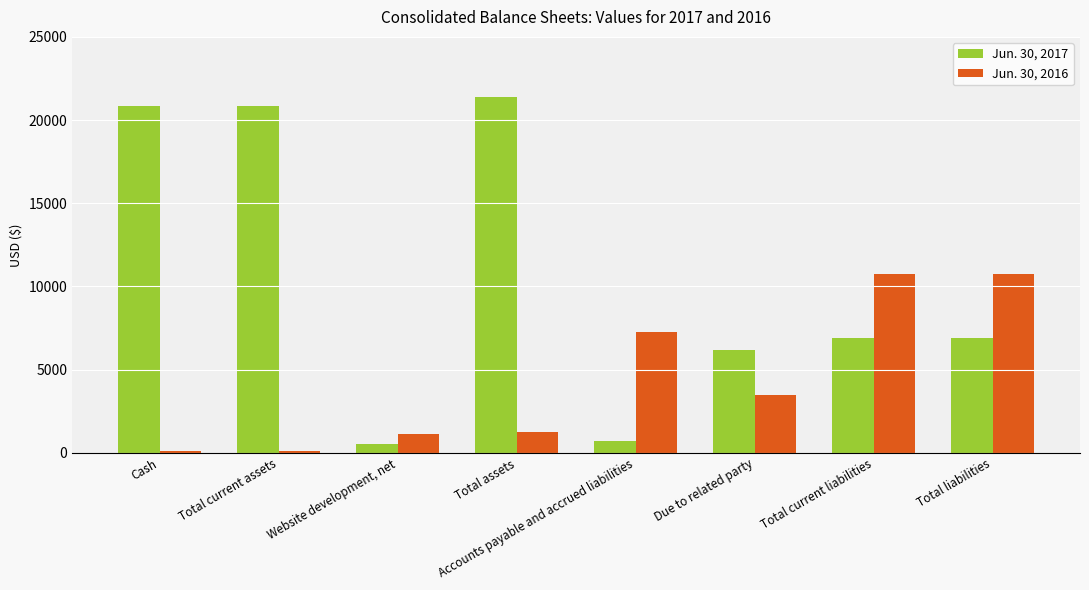

Which series has the largest range (max minus min)?

Jun. 30, 2017